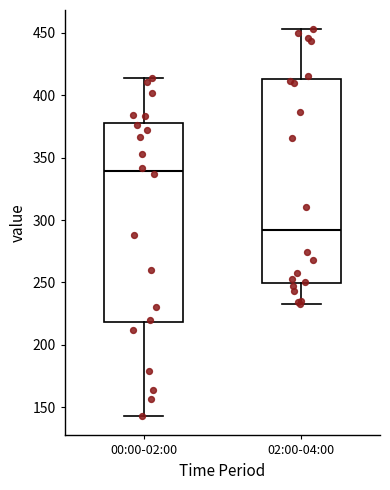

Which box has the highest median line?

00:00-02:00